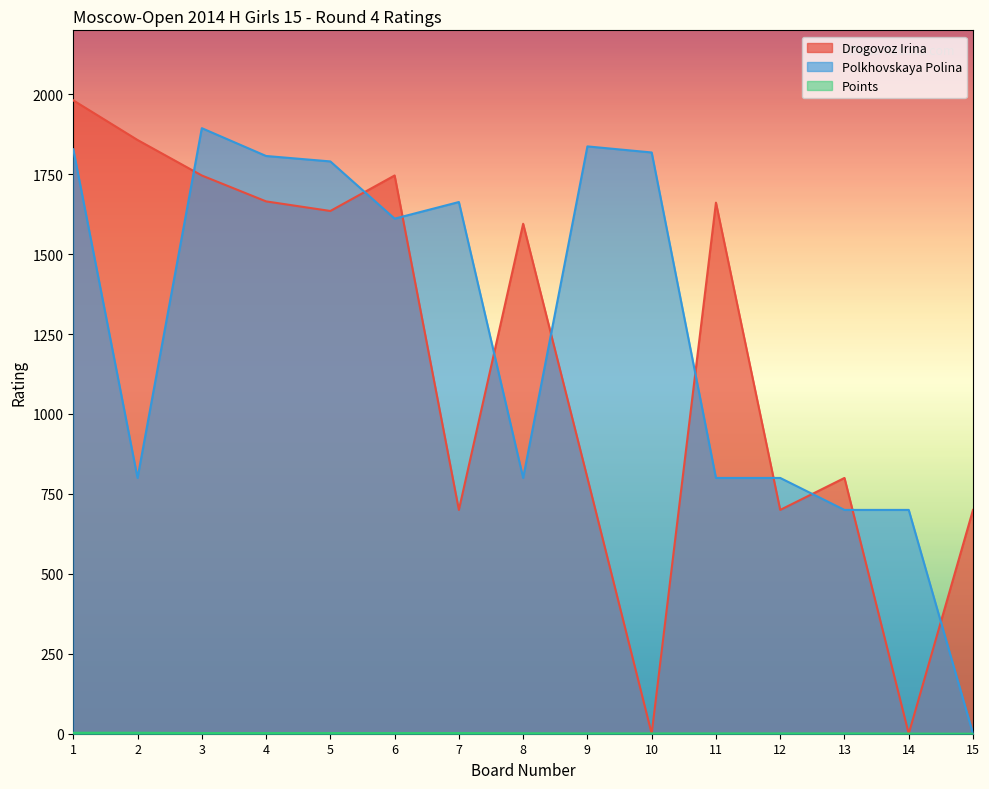

Reading left to right, transcribe all the data shown in this chart.

Drogovoz Irina: 1=1981.0	2=1857.0	3=1746.0	4=1665.0	5=1635.0	6=1746.0	7=700.0	8=1595.0	9=800.0	10=0.0	11=1661.0	12=700.0	13=800.0	14=0.0	15=700.0
Polkhovskaya Polina: 1=1828.0	2=800.0	3=1894.0	4=1807.0	5=1790.0	6=1611.0	7=1663.0	8=800.0	9=1837.0	10=1818.0	11=800.0	12=800.0	13=700.0	14=700.0	15=0.0
Points: 1=3.0	2=3.0	3=2.0	4=2.0	5=2.0	6=2.0	7=2.0	8=1.5	9=1.0	10=1.0	11=1.0	12=1.0	13=1.0	14=0.5	15=0.0